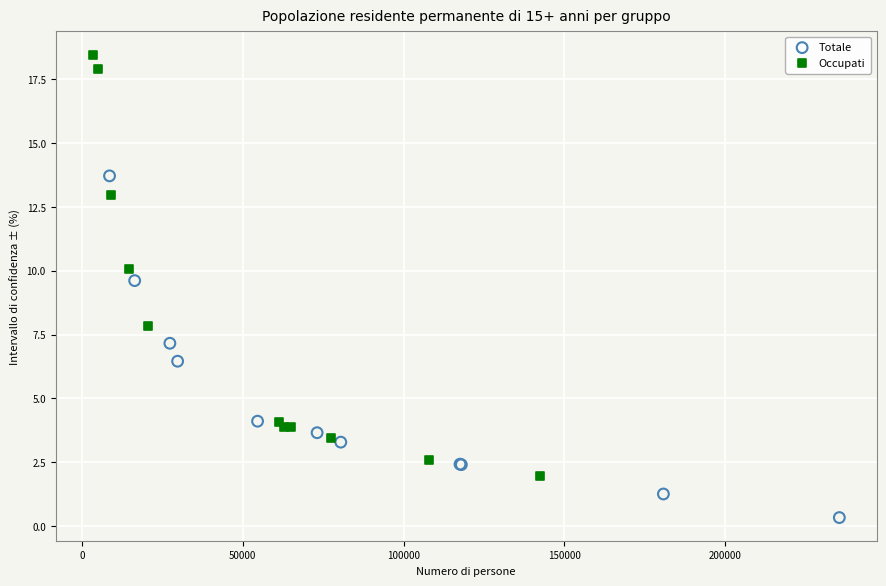

What are all the series names shown in the legend?

Totale, Occupati